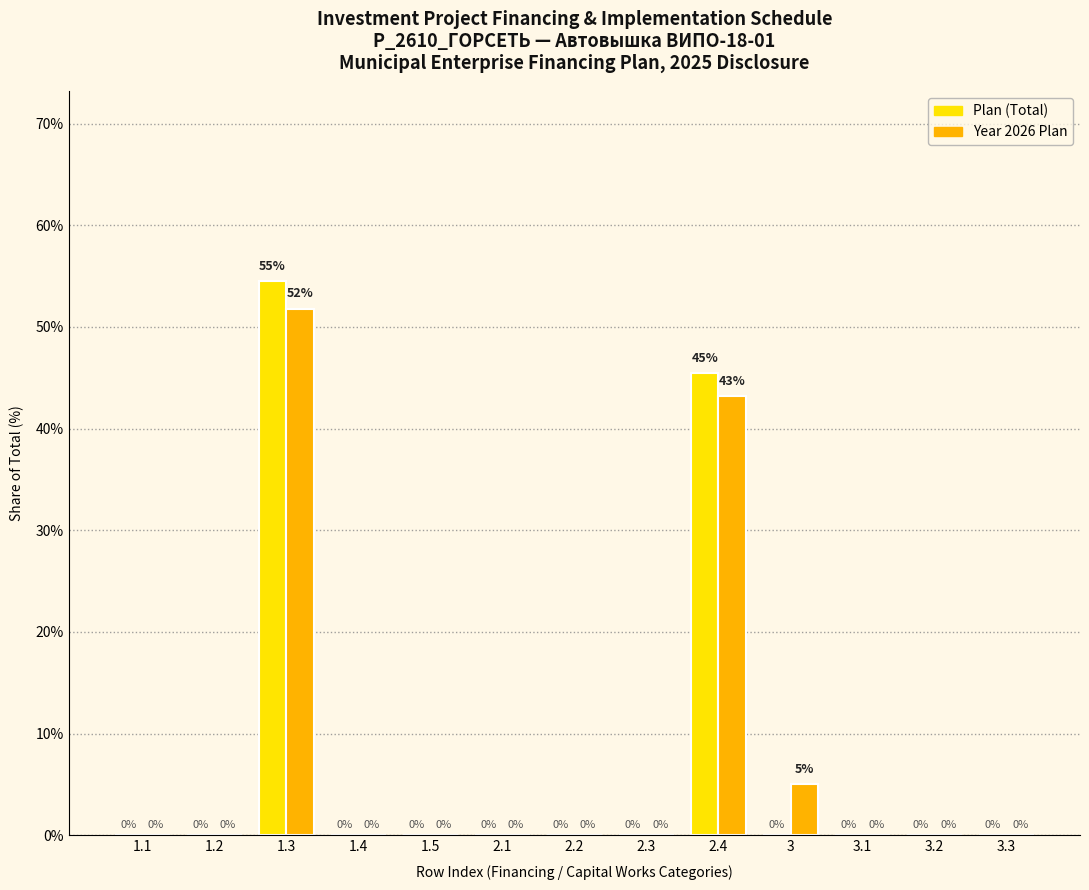

At which category is the sum across all series the highest?

1.3